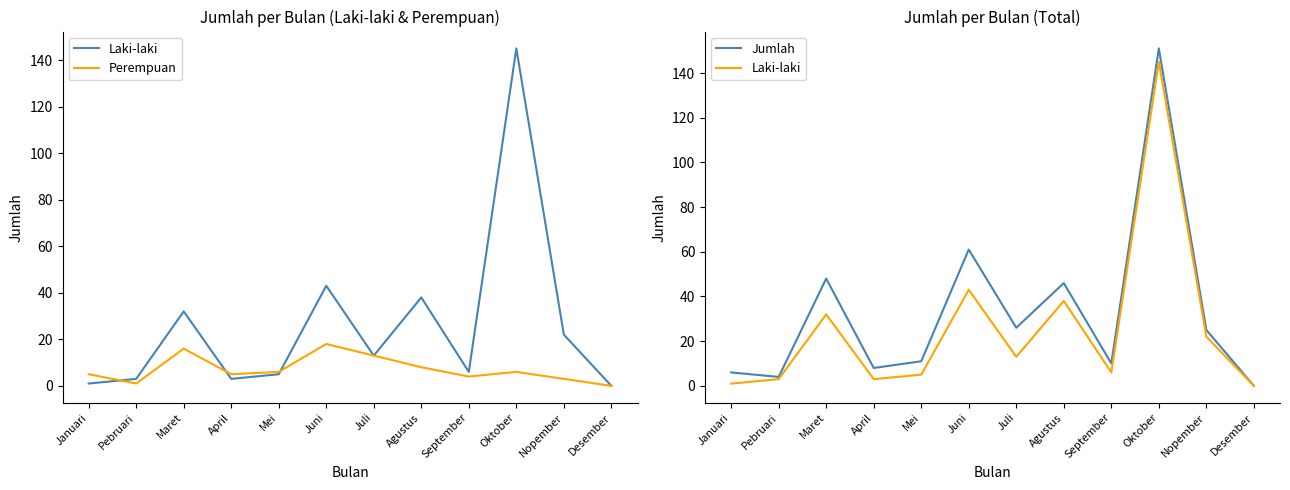

The value of Perempuan at April is 2. True or false?

False